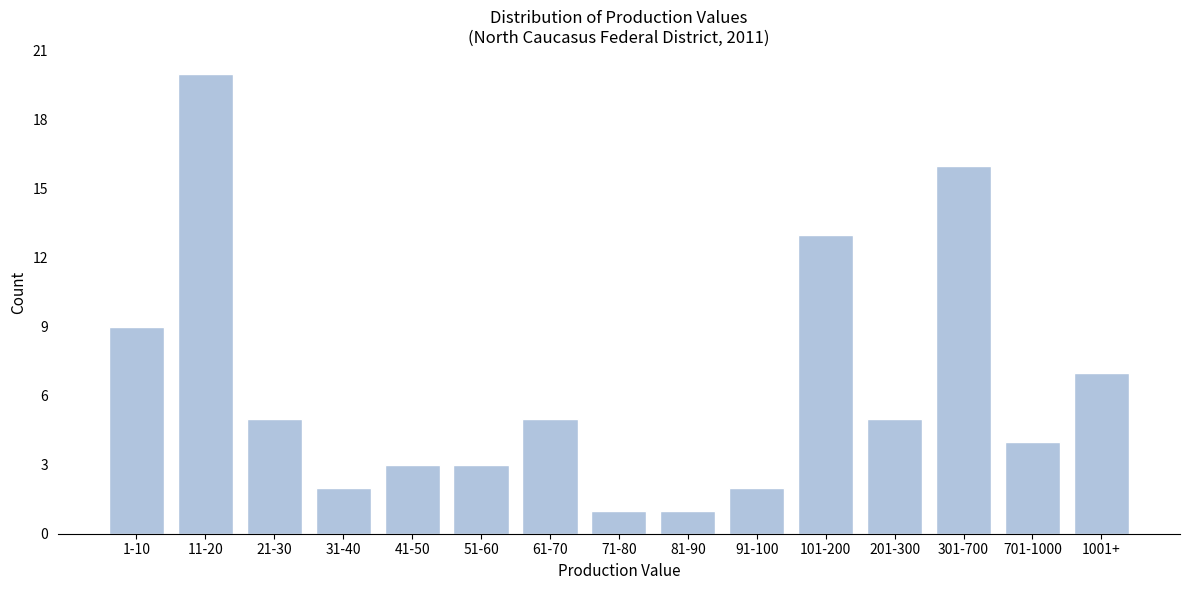

Reading left to right, list all the values displayed in this chart.

1-10=9	11-20=20	21-30=5	31-40=2	41-50=3	51-60=3	61-70=5	71-80=1	81-90=1	91-100=2	101-200=13	201-300=5	301-700=16	701-1000=4	1001+=7